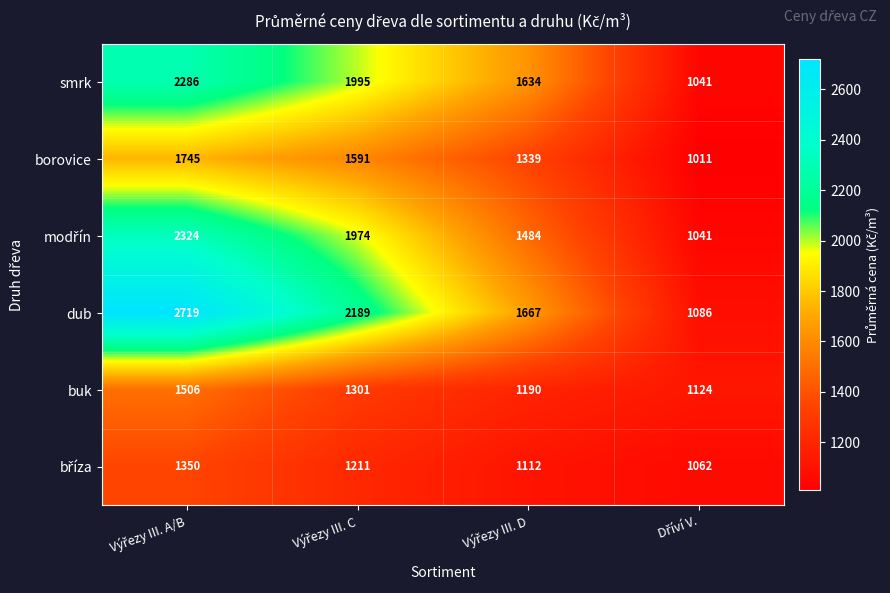

What is the difference between the maximum and minimum values in the smrk series?

1245